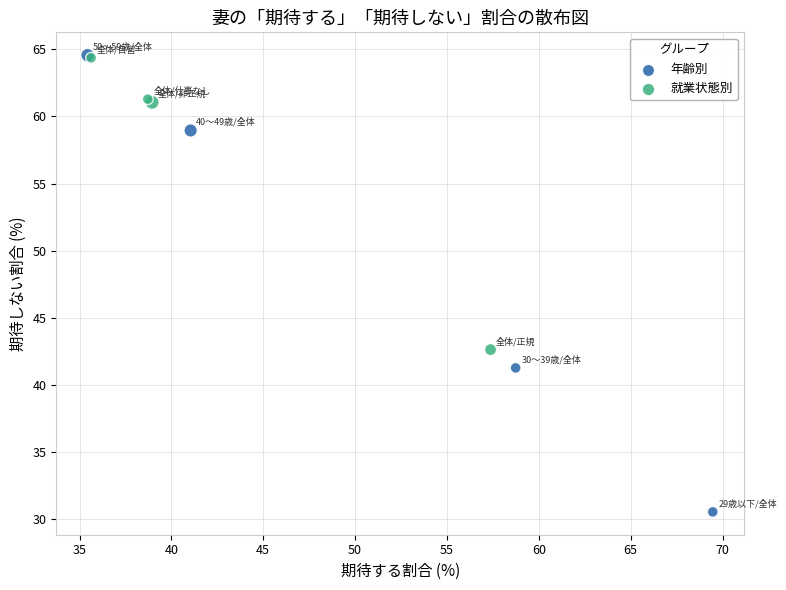

Which series has the widest spread of Y values?

年齢別